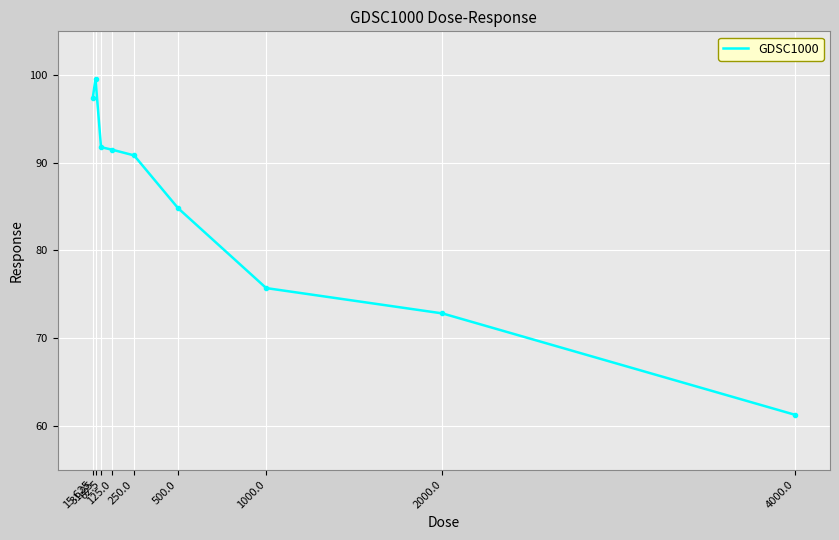

At which category does the data reach its first local peak?

31.25